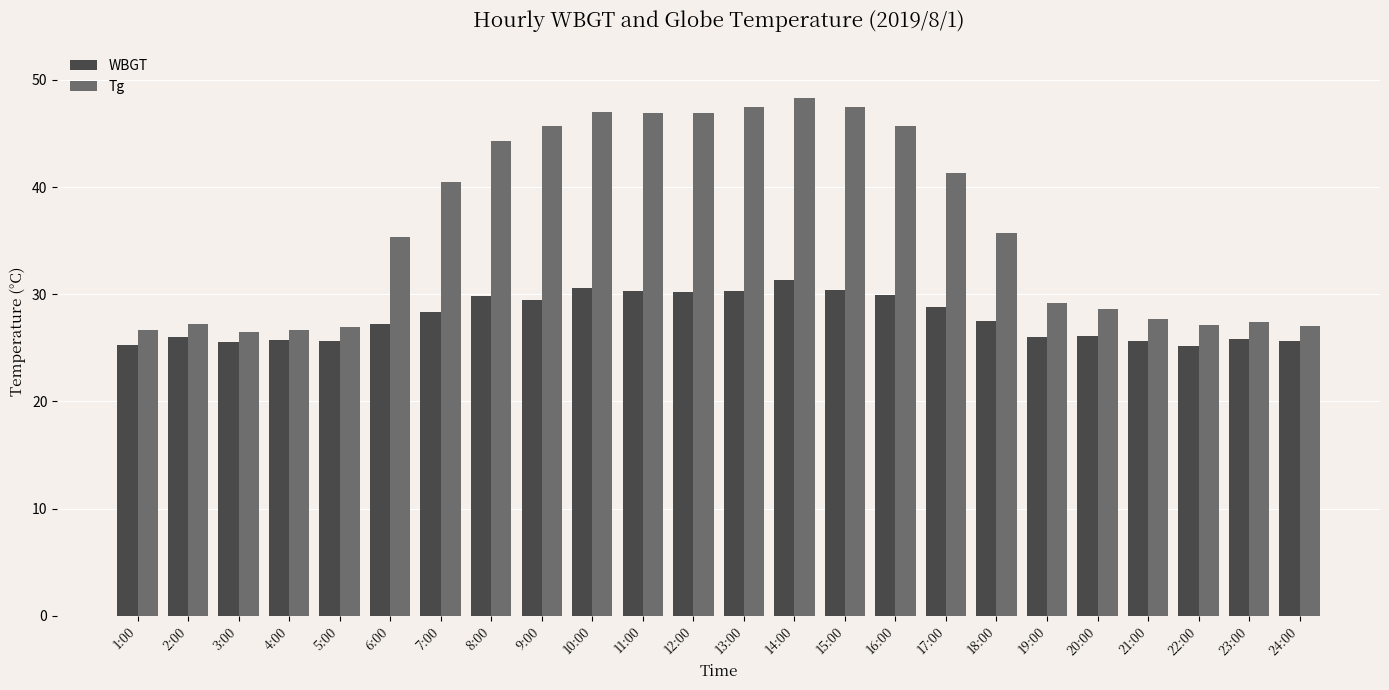

List the series in order of their overall mean, lowest first.

WBGT, Tg